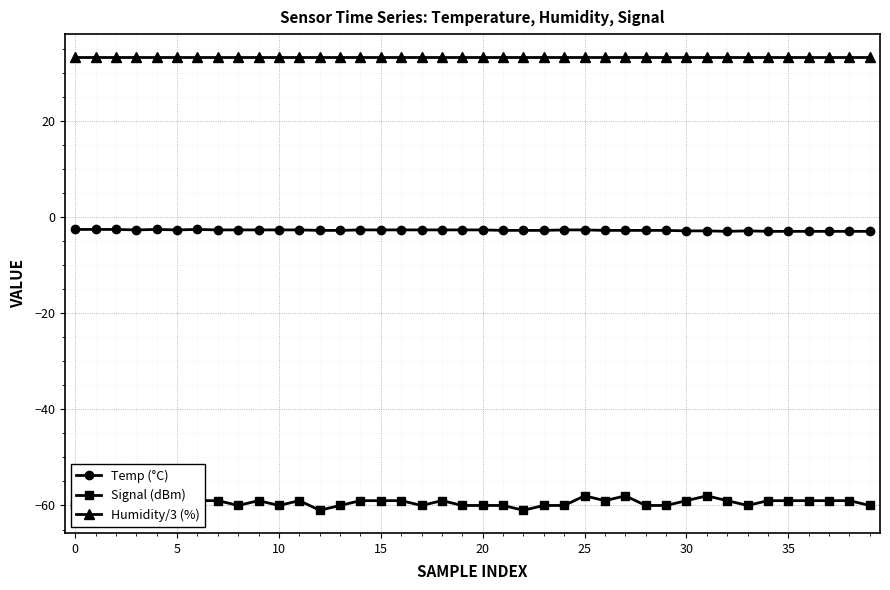

Reading left to right, what are all the values shown in this chart?

Temp (°C): -2.6	-2.6	-2.6	-2.7	-2.6	-2.7	-2.6	-2.7	-2.7	-2.7	-2.7	-2.7	-2.8	-2.8	-2.7	-2.7	-2.7	-2.7	-2.7	-2.7	-2.7	-2.8	-2.8	-2.8	-2.7	-2.7	-2.8	-2.8	-2.8	-2.8	-2.9	-2.9	-3.0	-2.9	-3.0	-3.0	-3.0	-3.0	-3.0	-3.0
Signal (dBm): -60.0	-60.0	-60.0	-59.0	-61.0	-60.0	-59.0	-59.0	-60.0	-59.0	-60.0	-59.0	-61.0	-60.0	-59.0	-59.0	-59.0	-60.0	-59.0	-60.0	-60.0	-60.0	-61.0	-60.0	-60.0	-58.0	-59.0	-58.0	-60.0	-60.0	-59.0	-58.0	-59.0	-60.0	-59.0	-59.0	-59.0	-59.0	-59.0	-60.0
Humidity/3 (%): 33.3	33.3	33.3	33.3	33.3	33.3	33.3	33.3	33.3	33.3	33.3	33.3	33.3	33.3	33.3	33.3	33.3	33.3	33.3	33.3	33.3	33.3	33.3	33.3	33.3	33.3	33.3	33.3	33.3	33.3	33.3	33.3	33.3	33.3	33.3	33.3	33.3	33.3	33.3	33.3